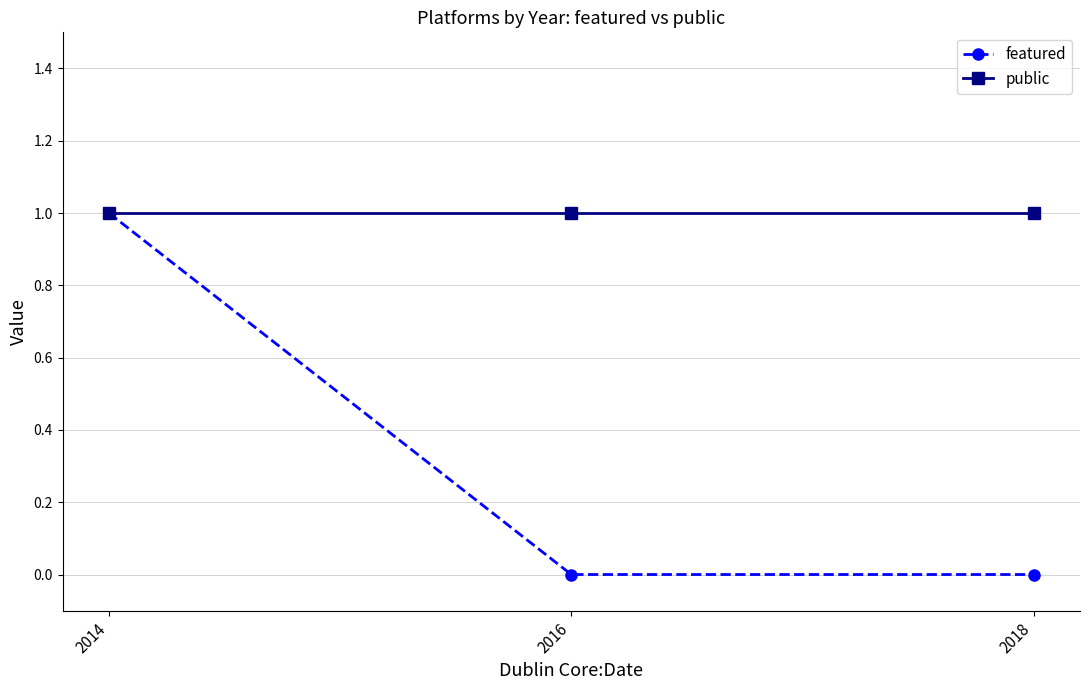

What is the difference between the highest and lowest values at 2018?

1